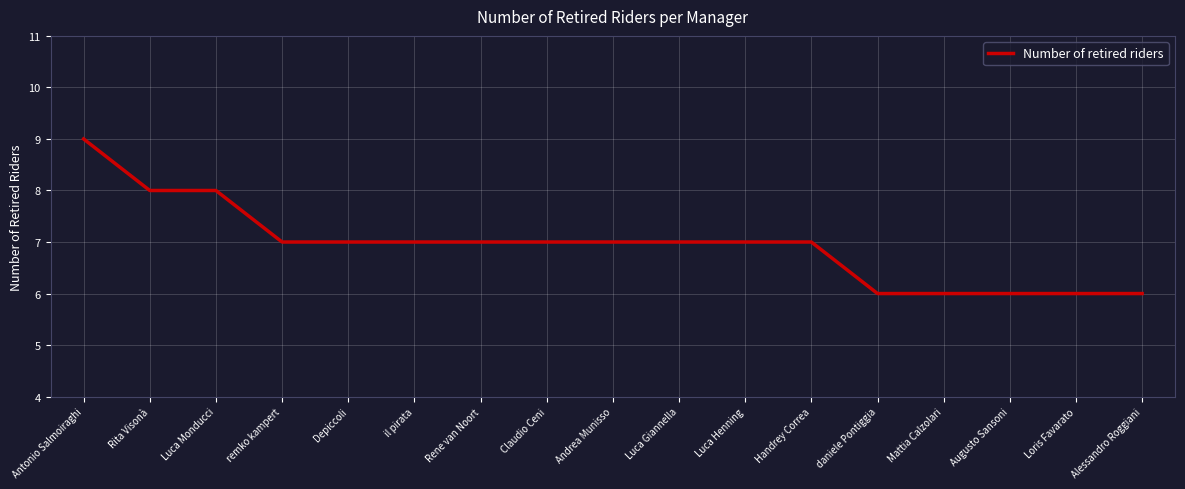

What is the greatest value displayed?

9